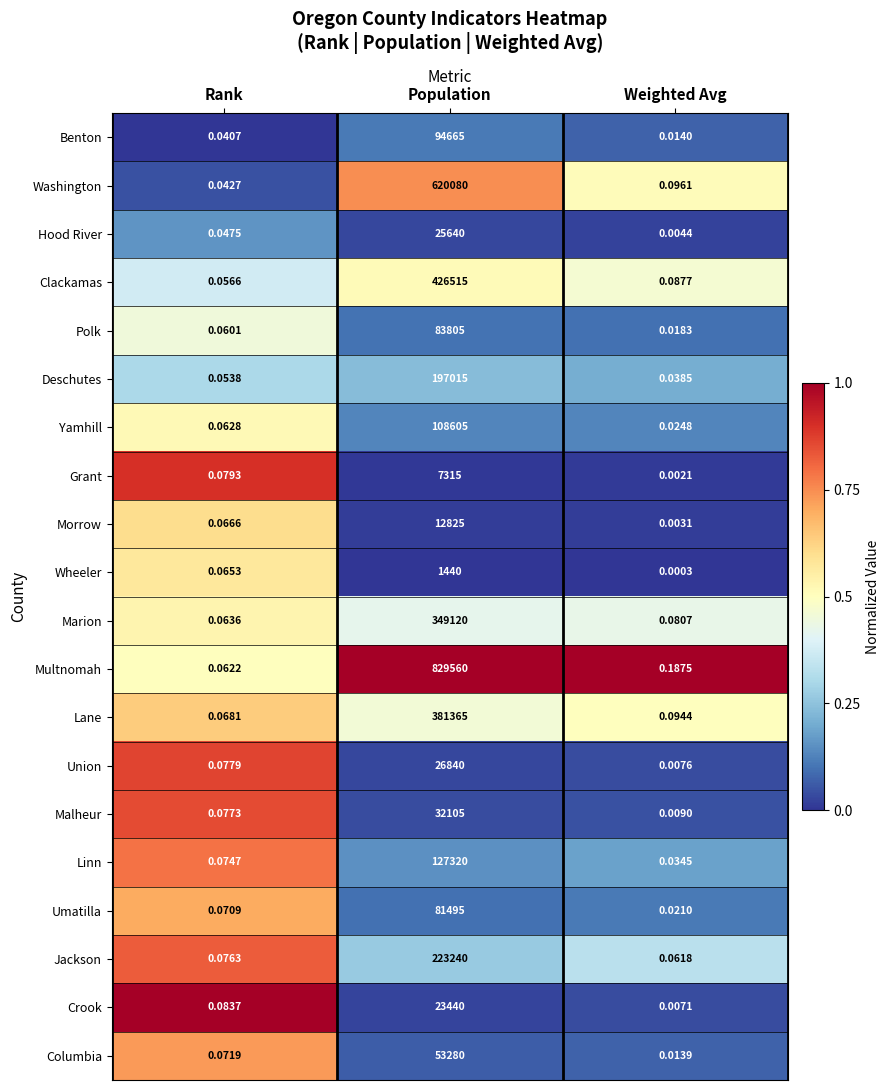

Which series has the largest range (max minus min)?

Multnomah